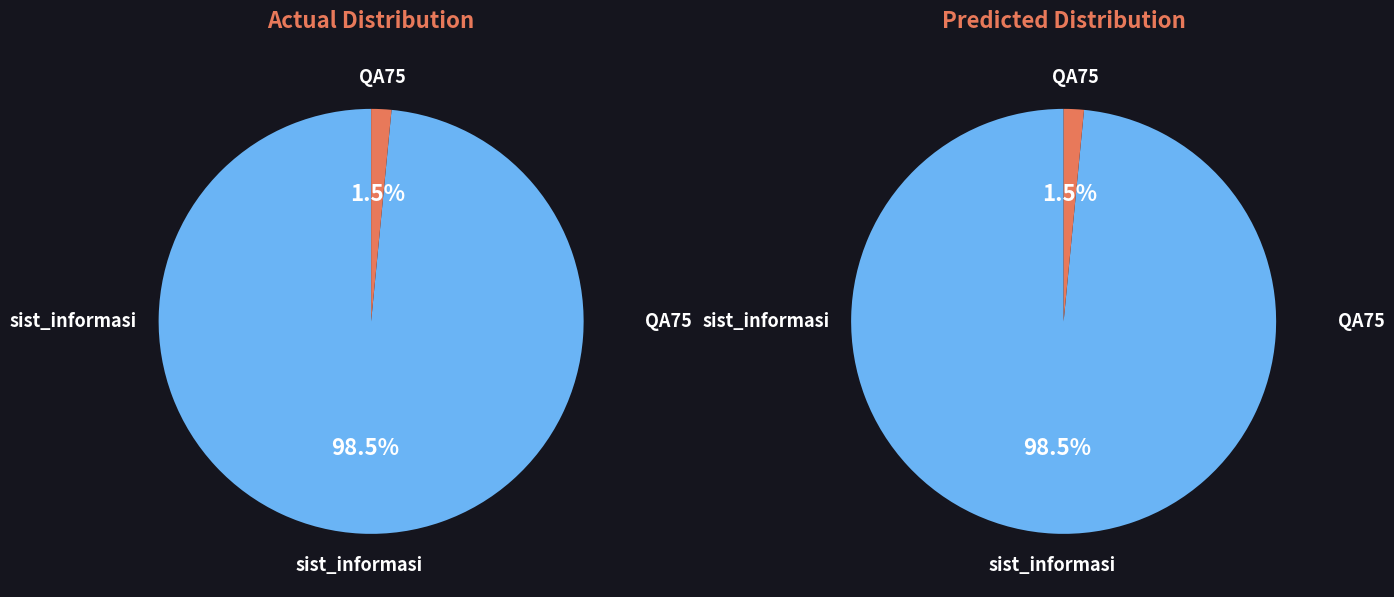

To the nearest percent, what portion does QA75 represent?

2%